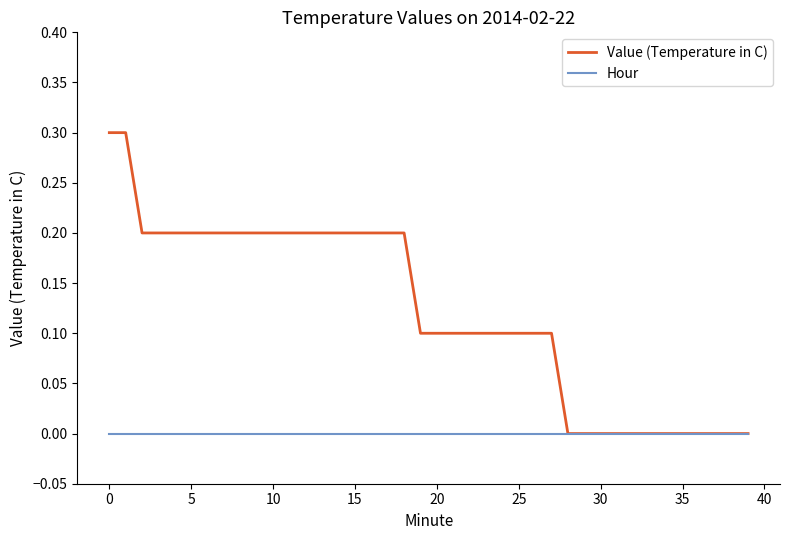

Which series has the widest spread of values?

Value (Temperature in C)